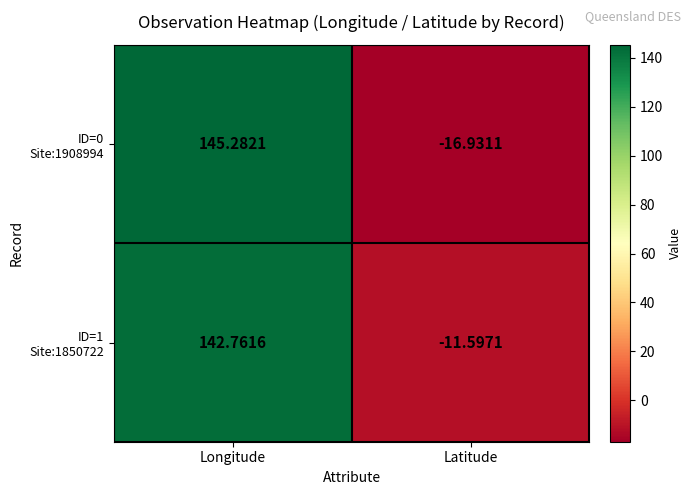

What is the spread (max minus min) of values at Longitude?

2.5